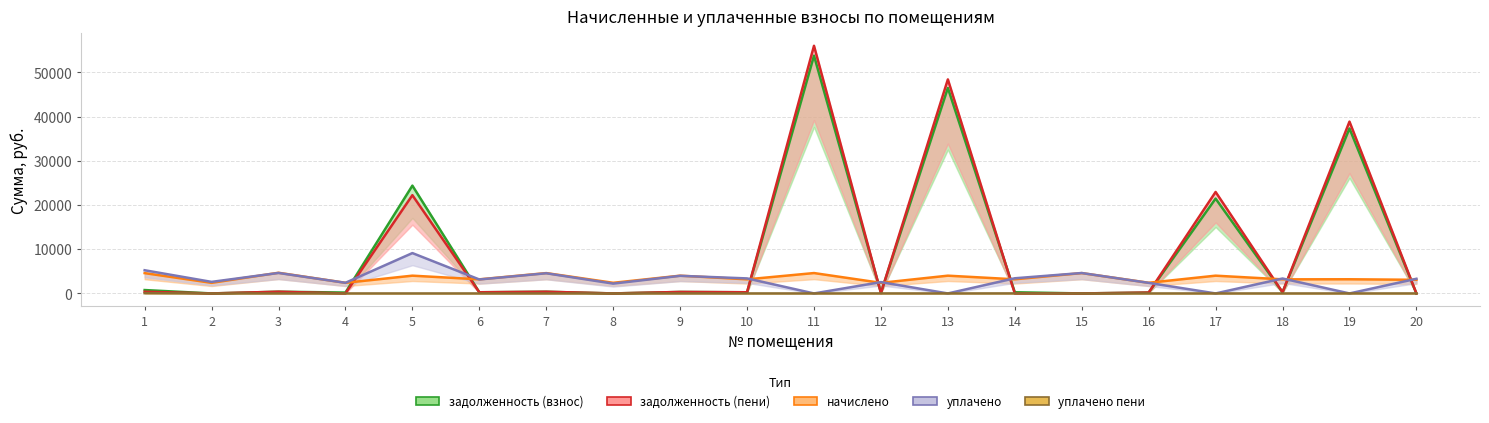

What is the difference between the maximum and second lowest values in the задолженность (взнос) series?

53792.1